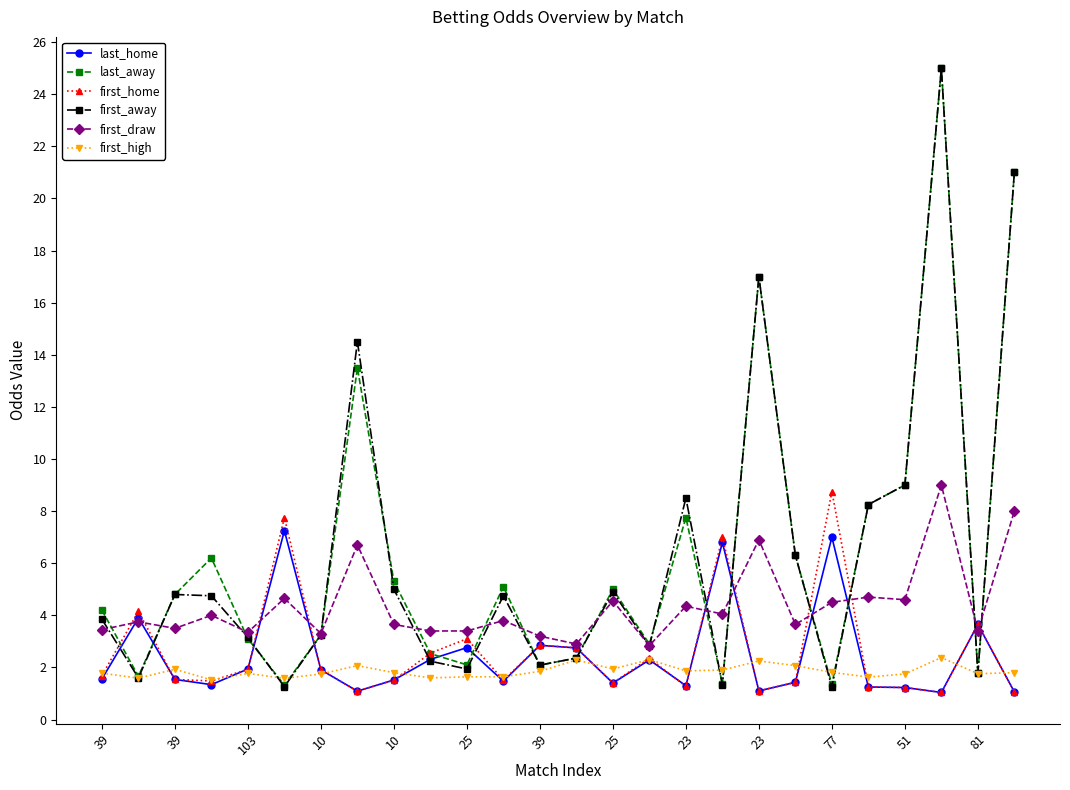

True or false: first_home and first_away cross at least once.

True